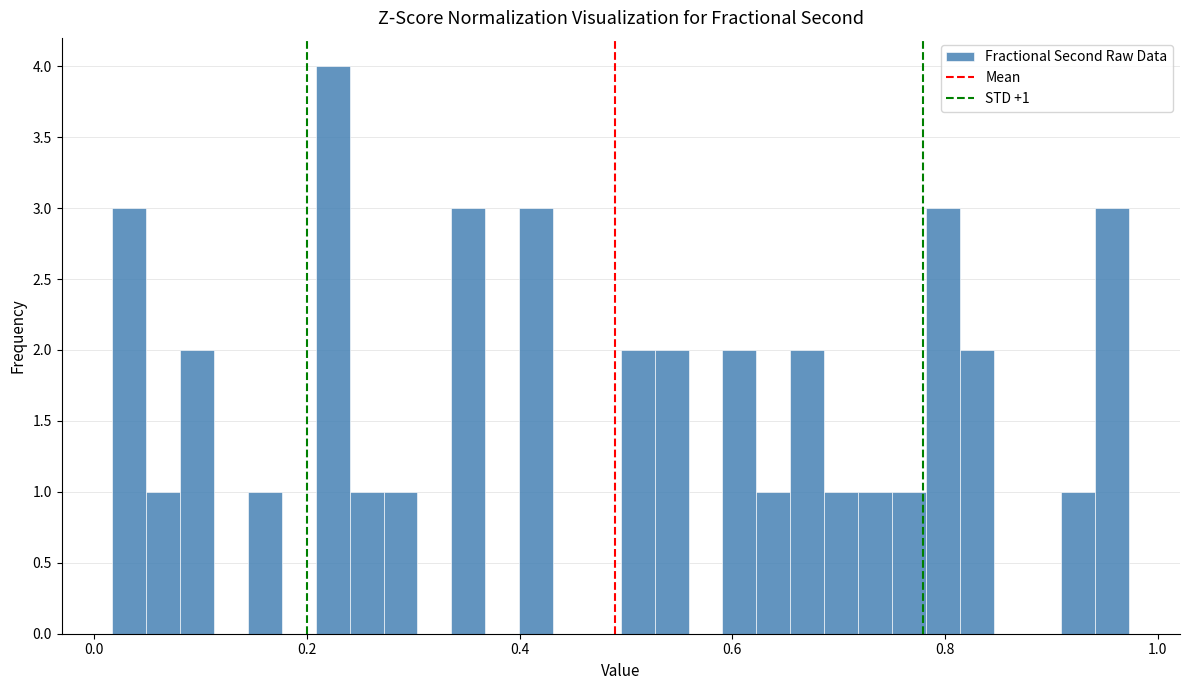

Read against the x-axis, roughly where is the centre of the tallest bar?

0.22